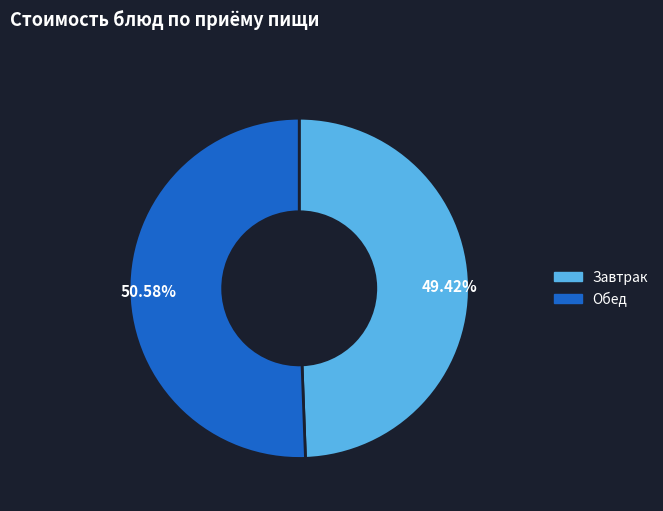

What is the majority slice?

Обед